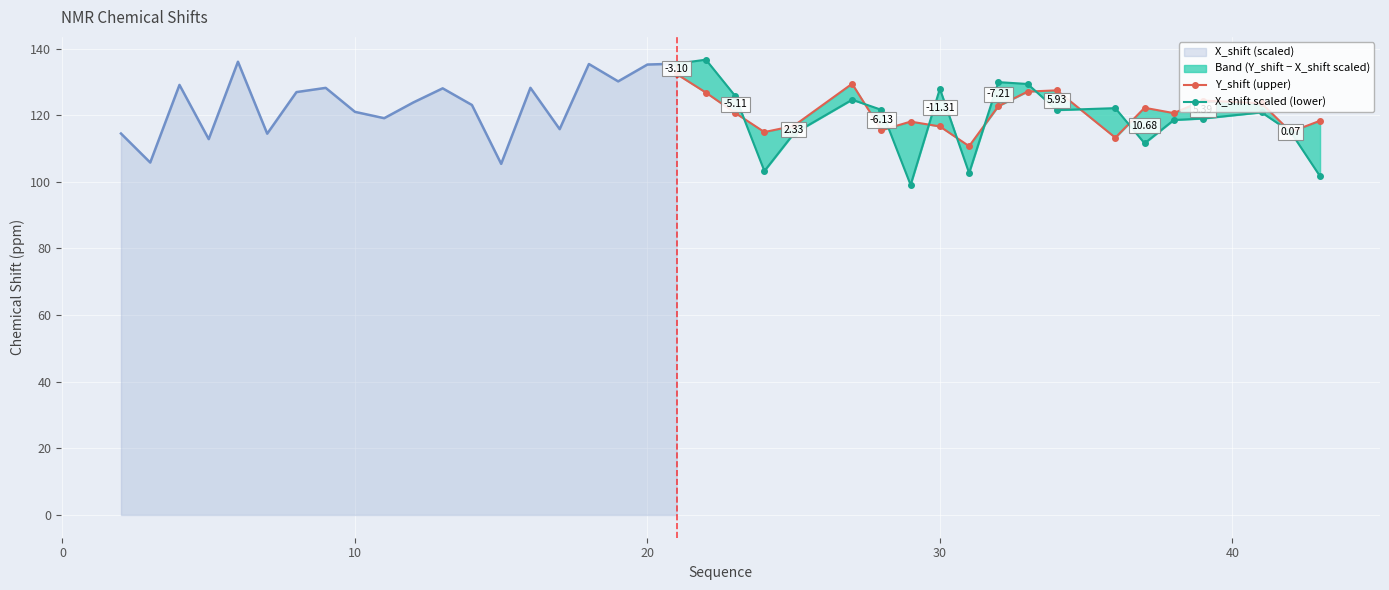

List the series in order of their overall mean, lowest first.

X_shift scaled (lower), Y_shift (upper)